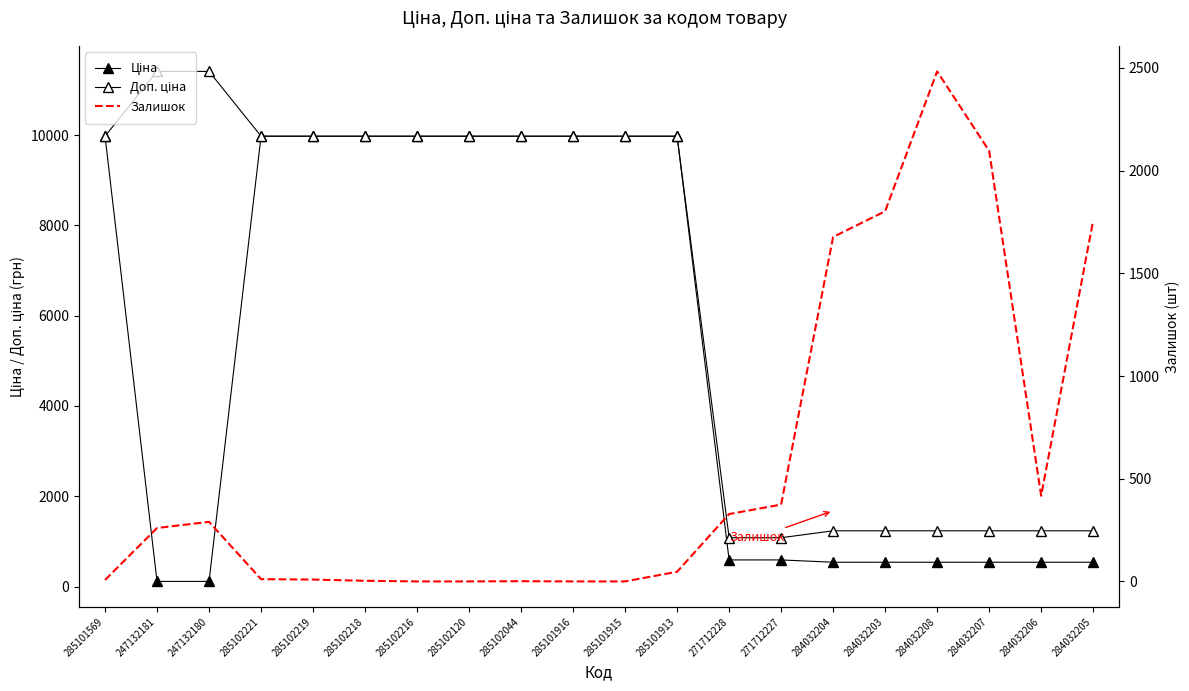

What are all the series names shown in the legend?

Ціна, Доп. ціна, Залишок